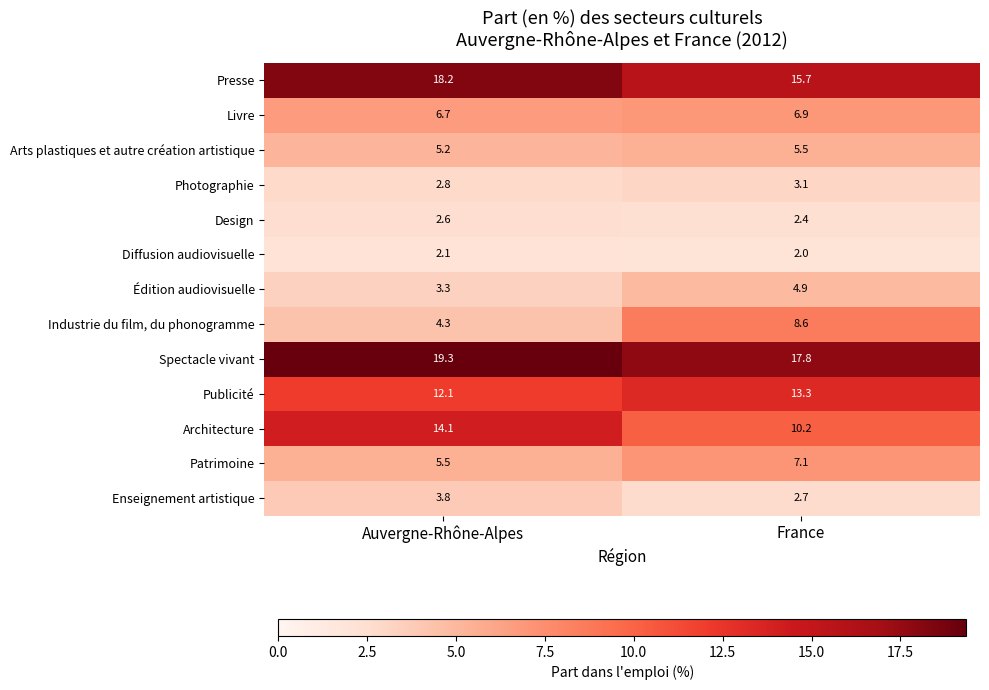

At which label is Design closest to 2?

France